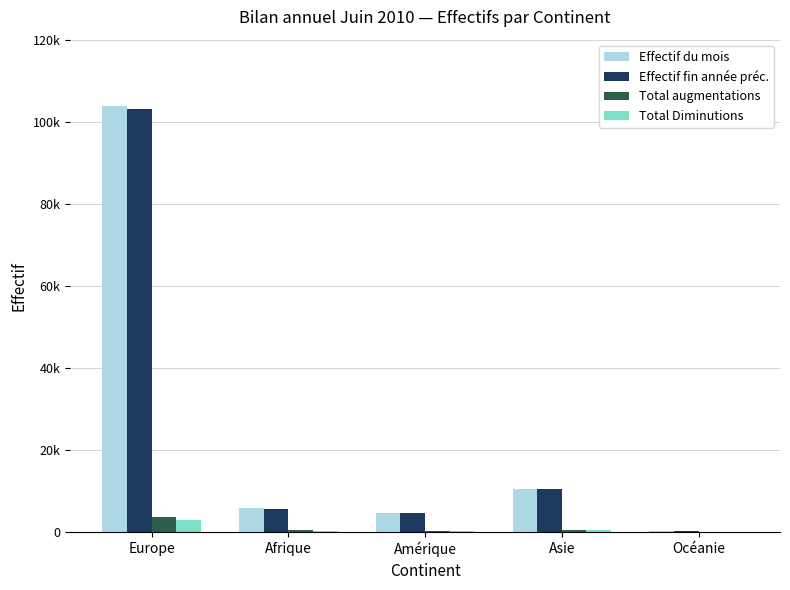

What is the total value across all series at Océanie?

471